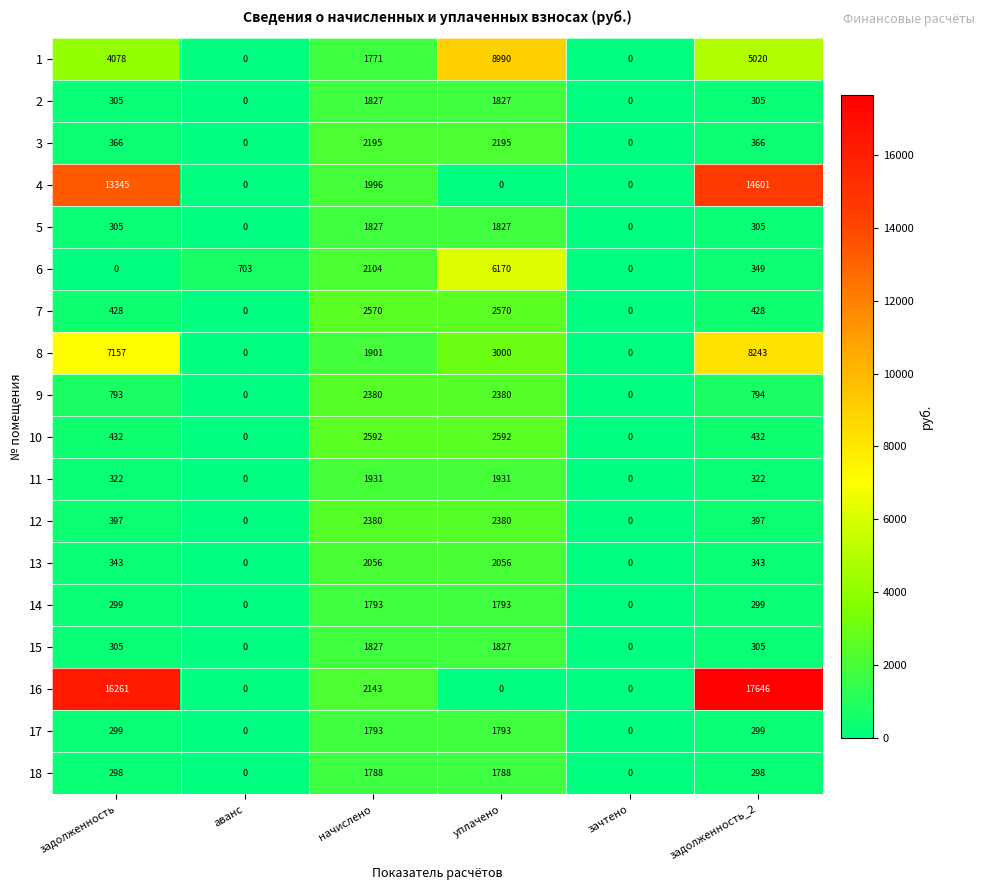

How many data points does each series have?

6